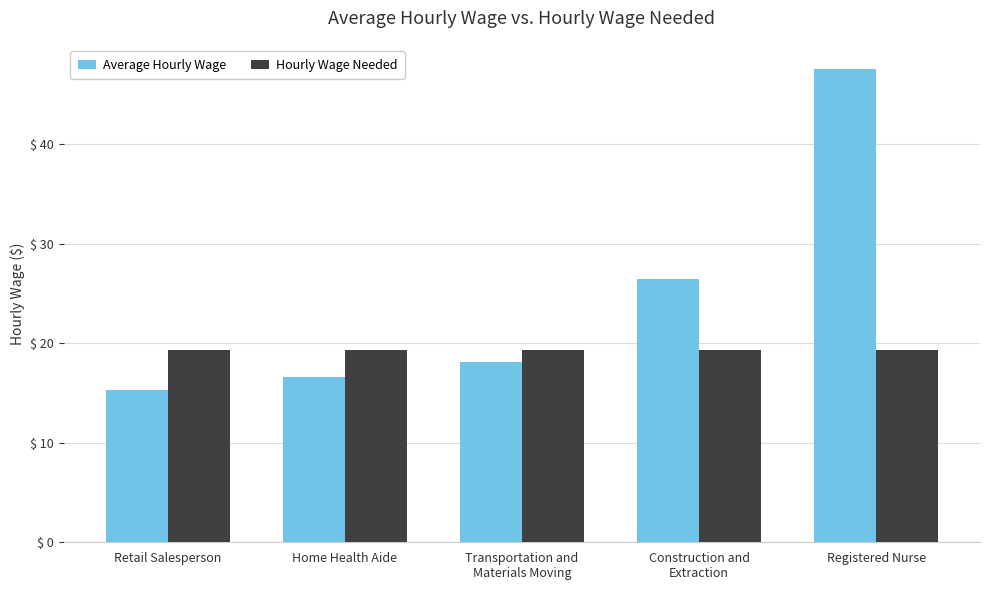

How many bars are there in total?

10